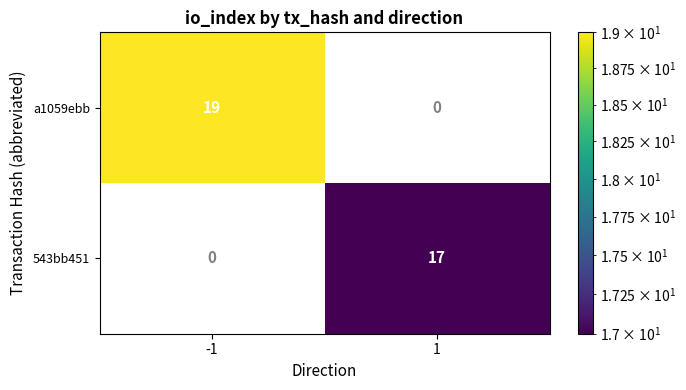

Which label corresponds to the largest value in the chart?

-1